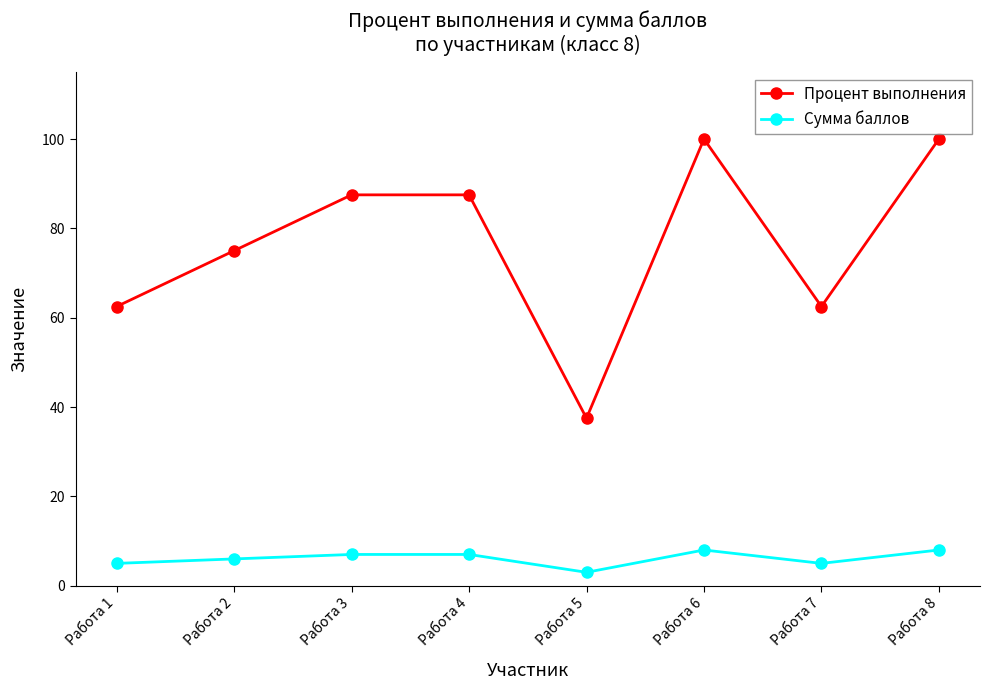

What are all the series names shown in the legend?

Процент выполнения, Сумма баллов